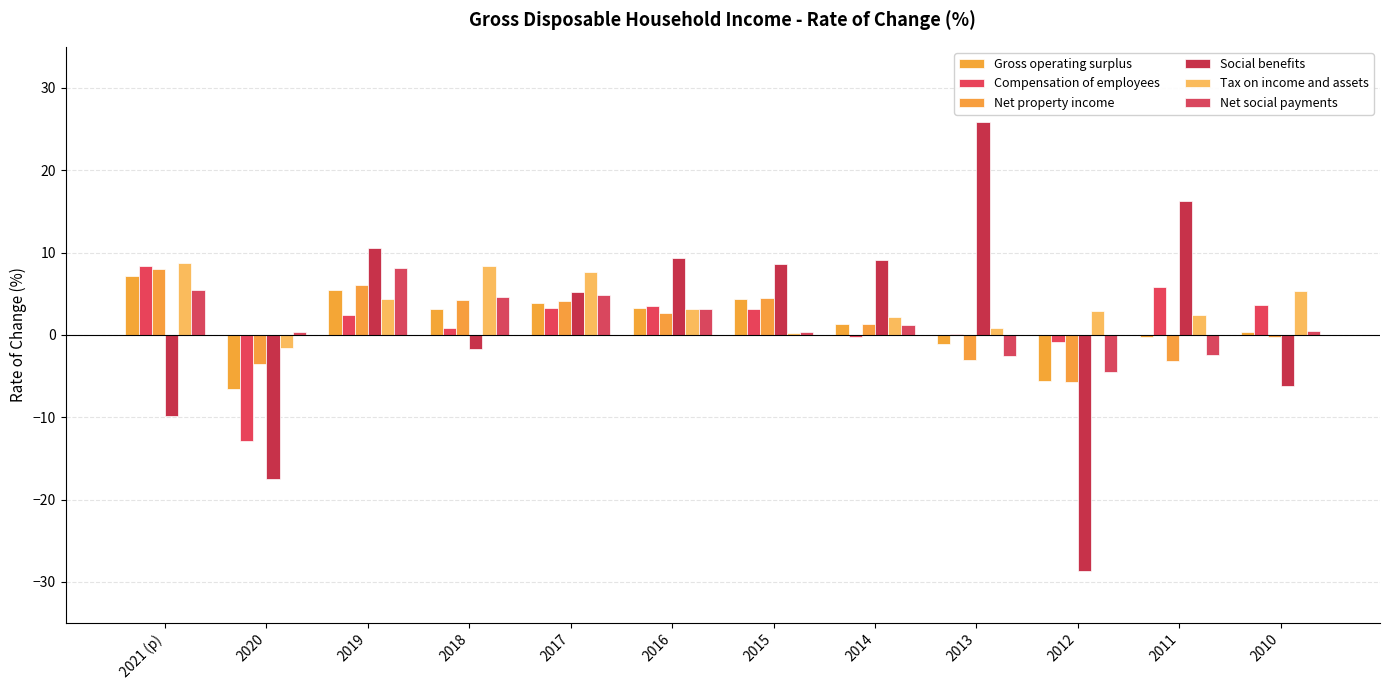

At which label is Social benefits closest to -1?

2018